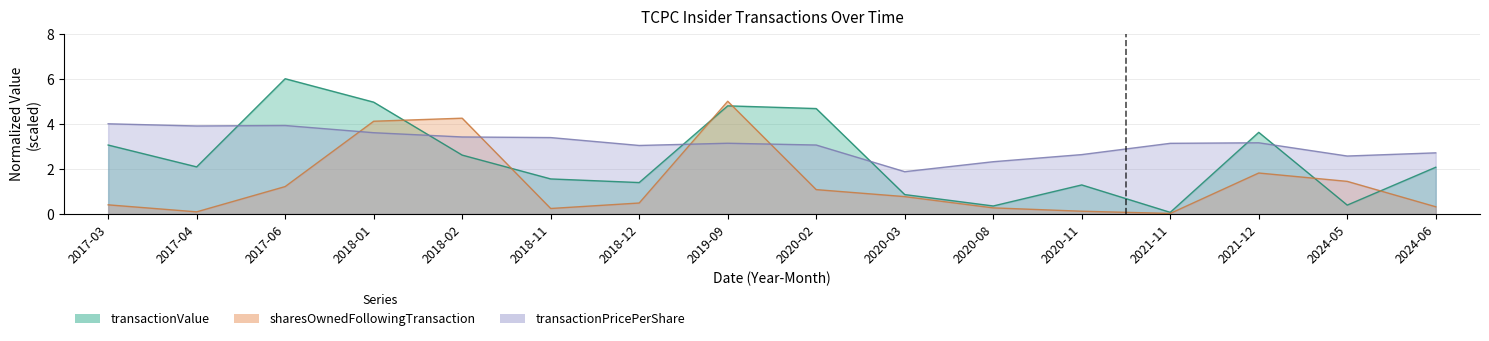

What is the difference between the sharesOwnedFollowingTransaction values at 2020-08 and 2021-11?

0.2